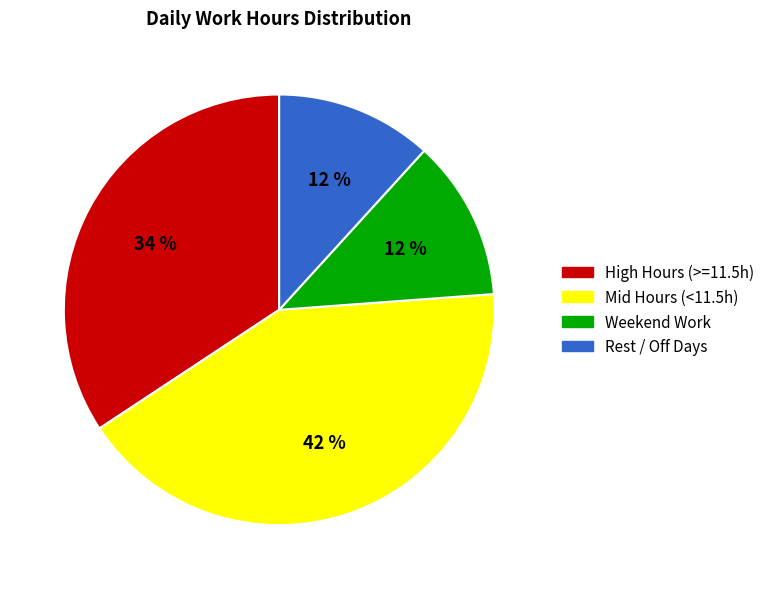

Combined, do Rest / Off Days and Mid Hours (<11.5h) account for over 50%?

Yes